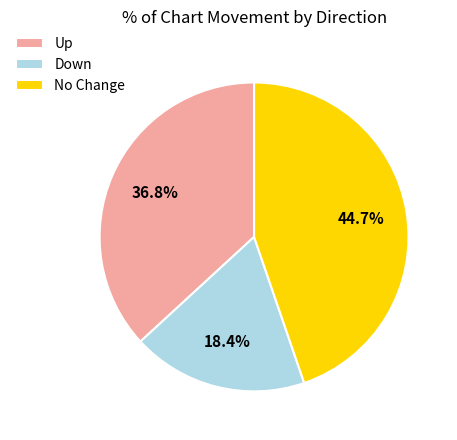

Rank the categories by value from highest to lowest.

No Change, Up, Down